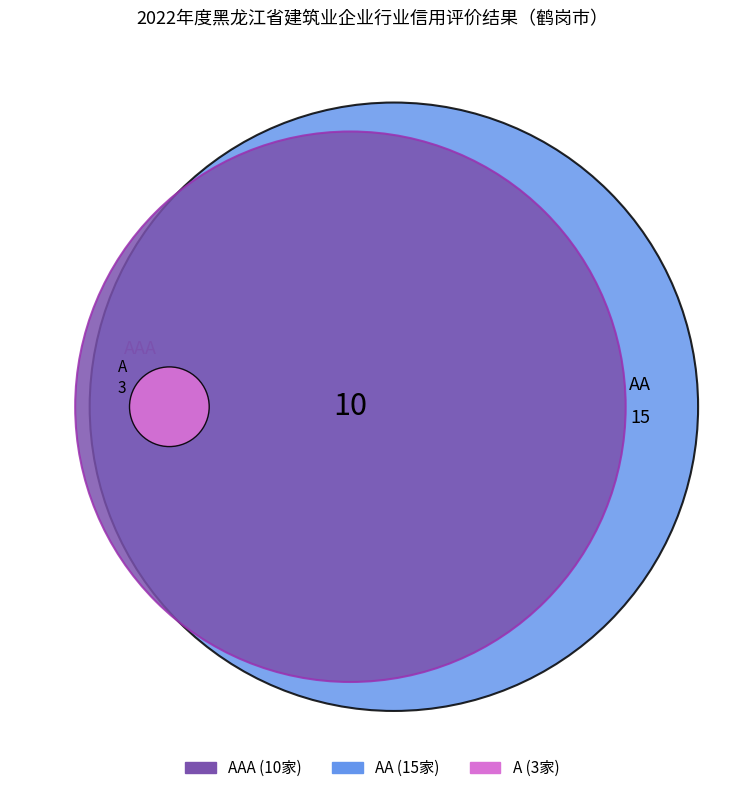

Which category has the biggest portion of the pie?

AA